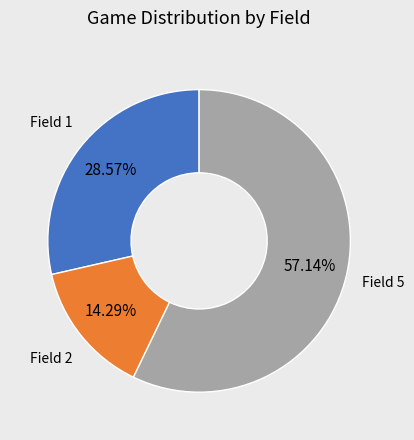

Is the sum of Field 1 and Field 2 greater than half?

No